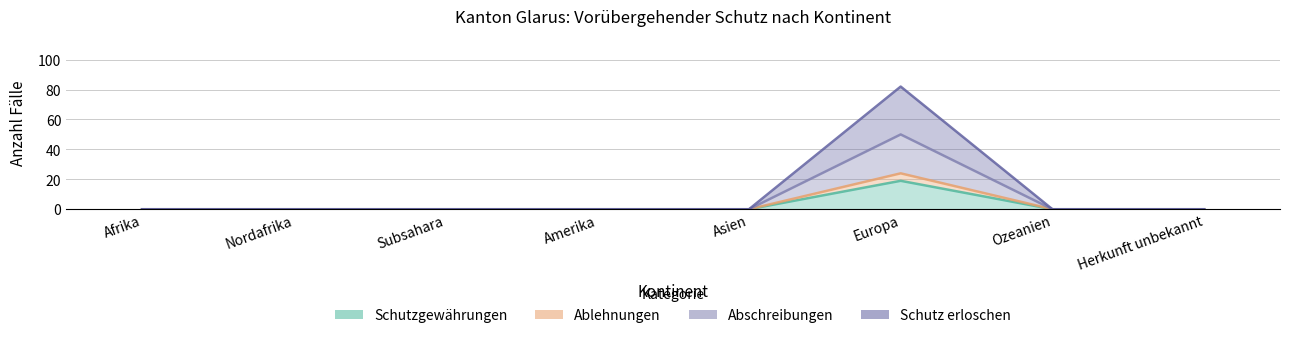

The value of Abschreibungen at Subsahara is 27. True or false?

False